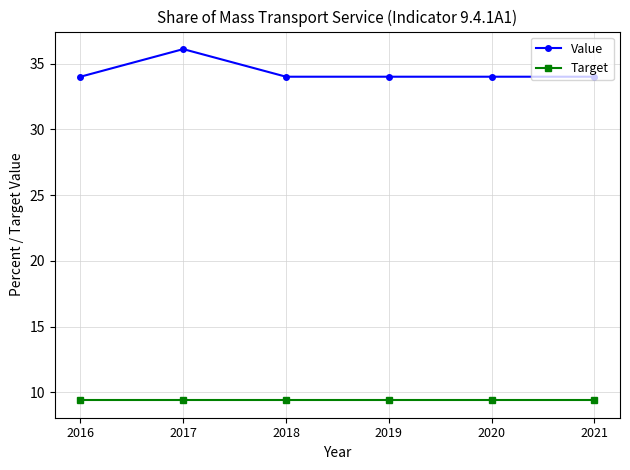

At how many categories does at least one series exceed 26?

6